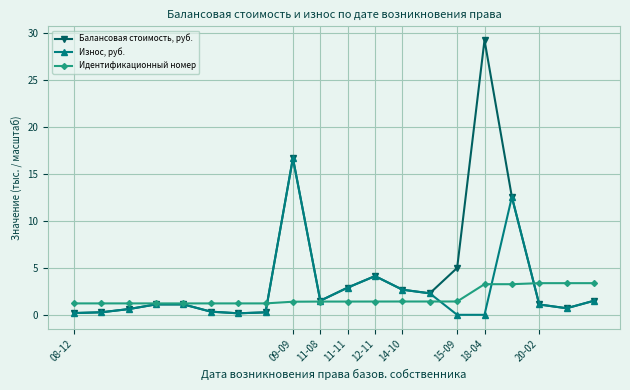

Rank the series by their maximum value, from lowest to highest.

Идентификационный номер, Износ, руб., Балансовая стоимость, руб.